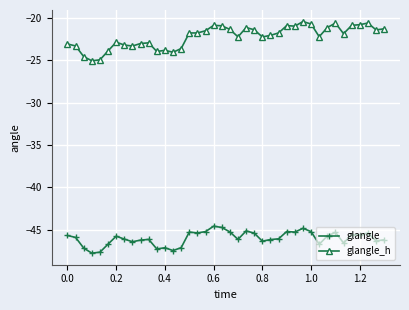

True or false: glangle_h has more than 0 points higher than both neighbors.

True